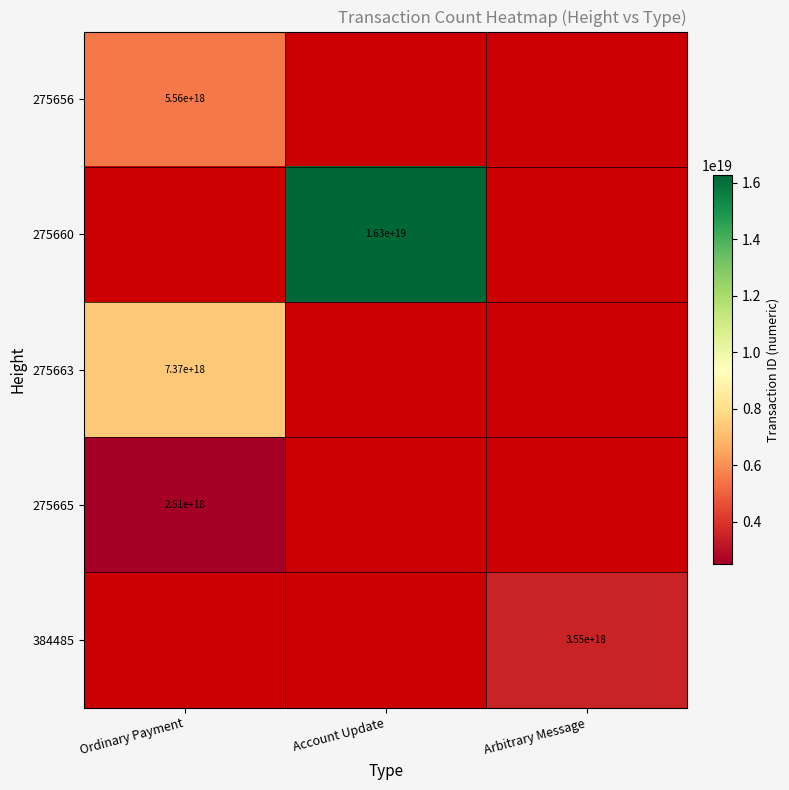

The 275656 series shows 7890400886085092352 at Ordinary Payment. True or false?

False